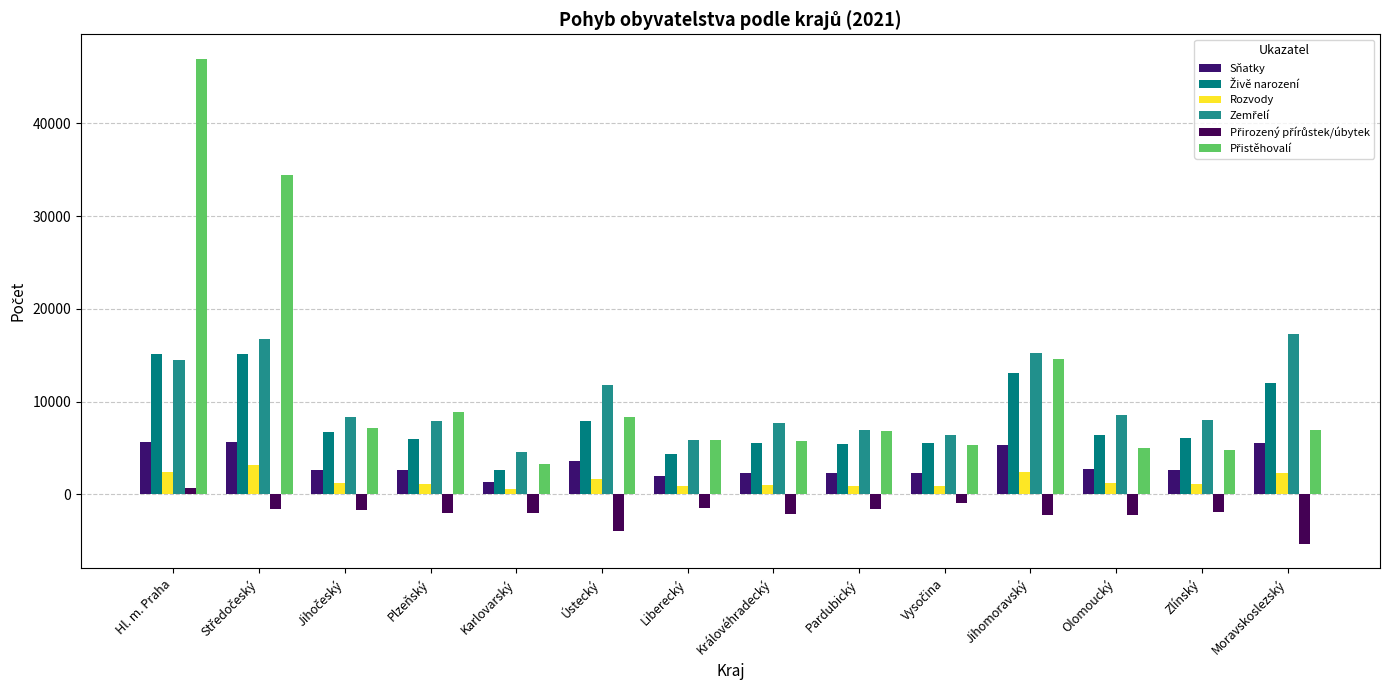

List the series in order of their peak value, highest first.

Přistěhovalí, Zemřelí, Živě narození, Sňatky, Rozvody, Přirozený přírůstek/úbytek